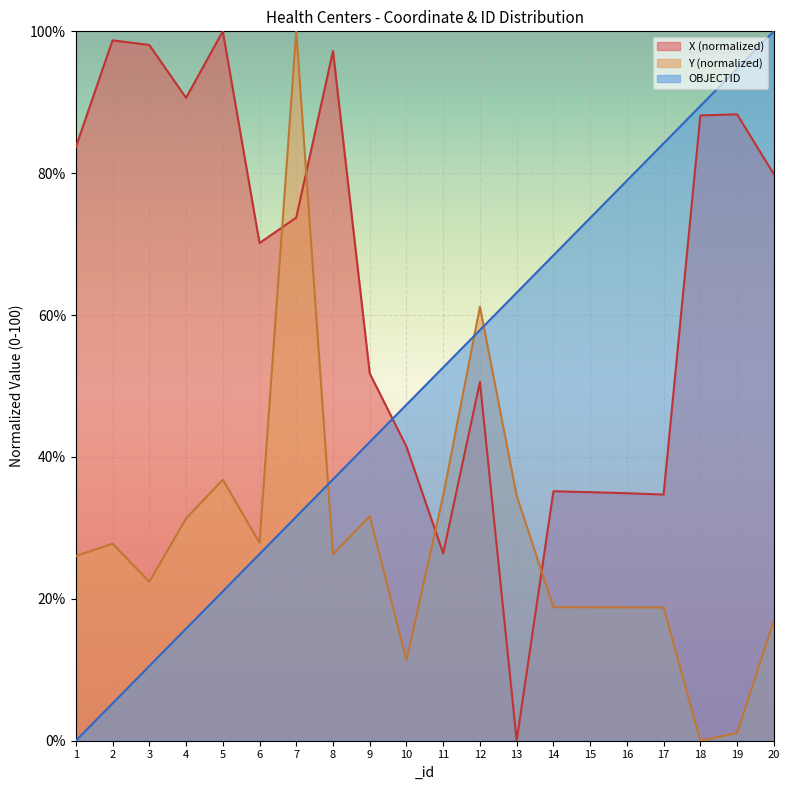

What is the difference between the maximum and second lowest values in the X (normalized) series?

73.6